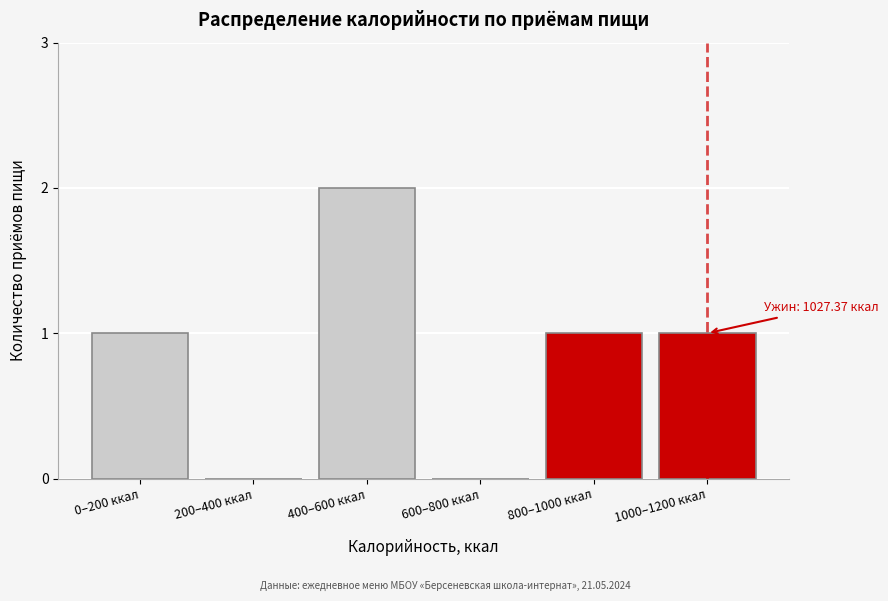

Reading left to right, what are all the values shown in this chart?

0–200 ккал=1	200–400 ккал=0	400–600 ккал=2	600–800 ккал=0	800–1000 ккал=1	1000–1200 ккал=1